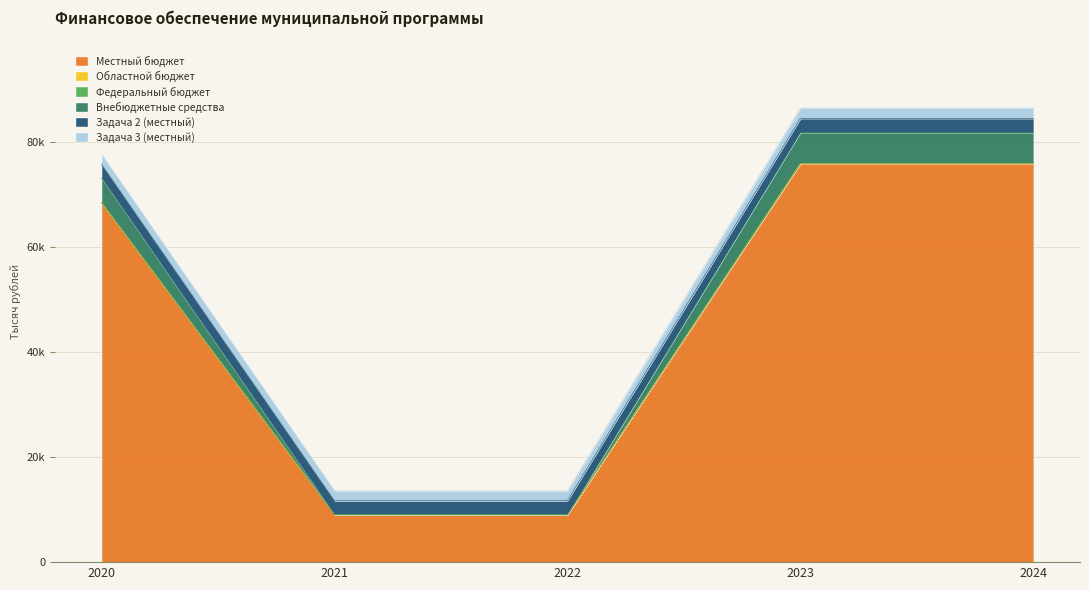

What is the maximum value for Местный бюджет?

75921.3